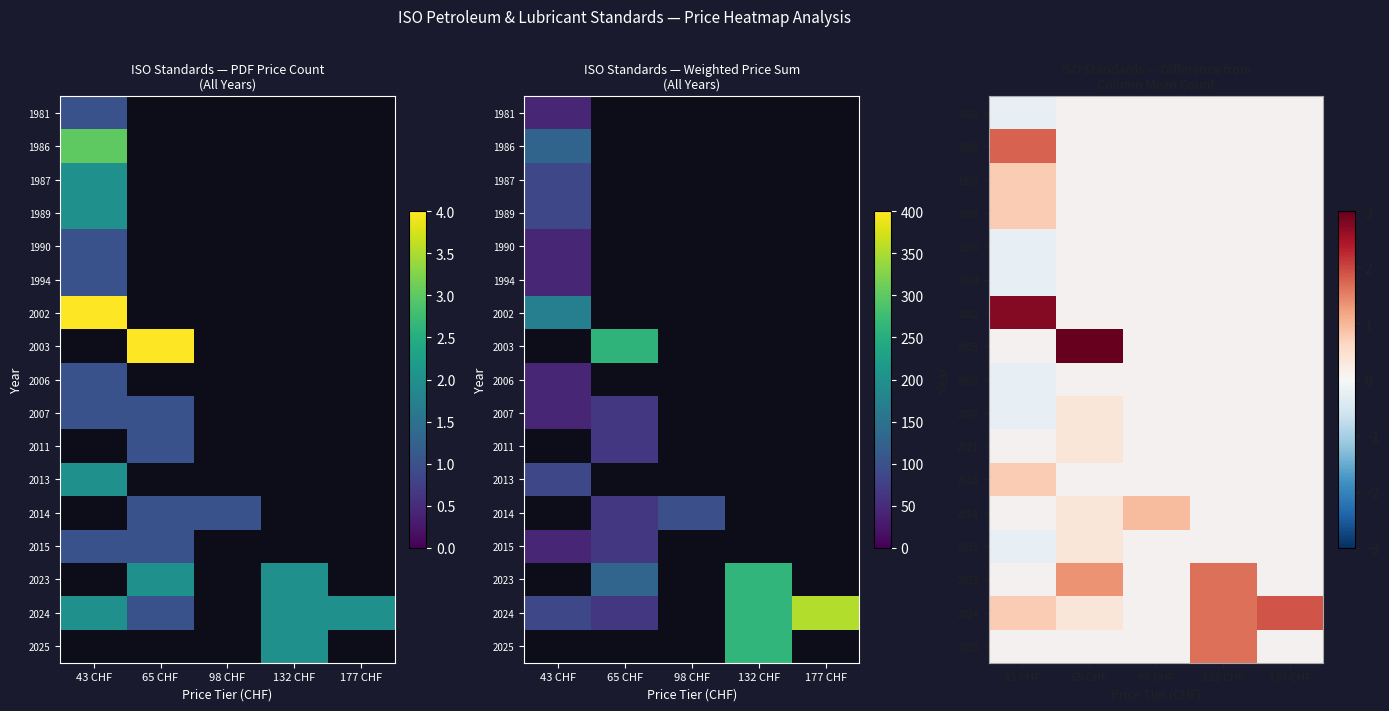

Between 65 CHF and 177 CHF, which series saw the biggest shift?

2024